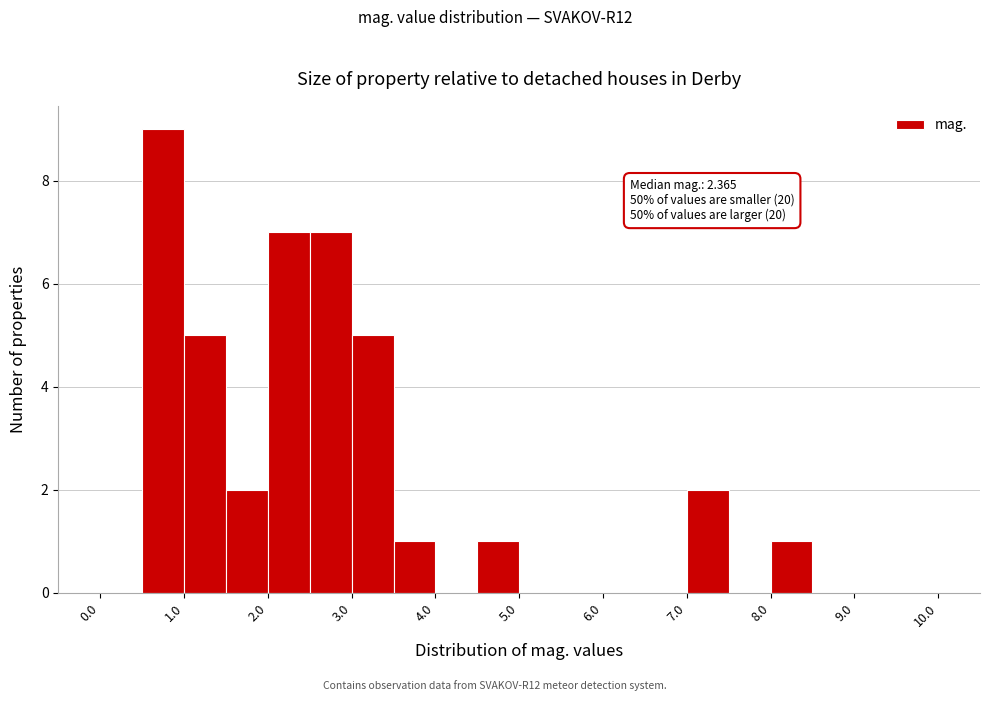

Which range on the x-axis has the tallest bar?

0.5 to 1.0